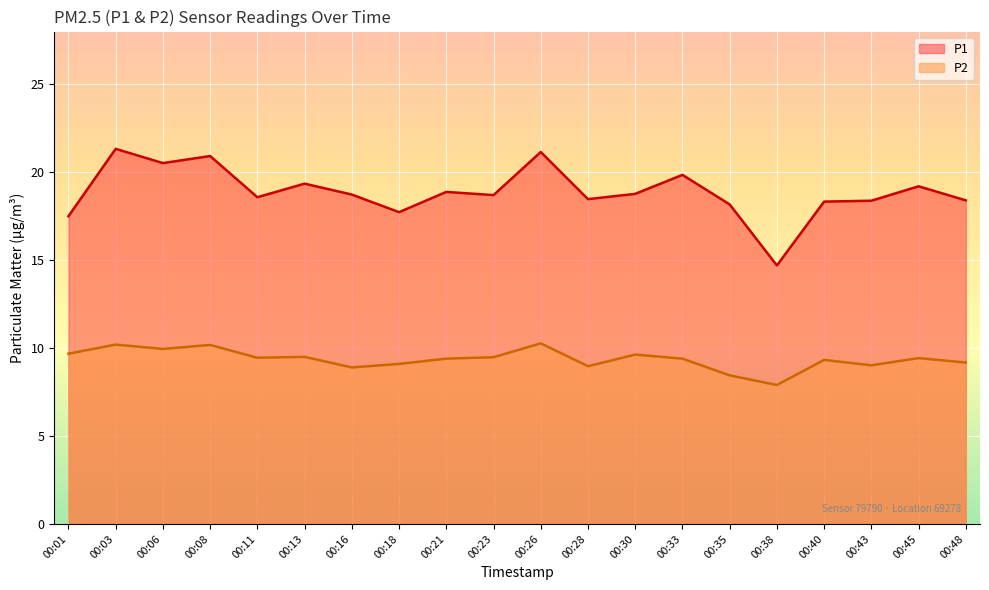

Reading left to right, what are all the values shown in this chart?

P1: 17.5	21.3	20.5	20.9	18.6	19.4	18.7	17.7	18.9	18.7	21.1	18.5	18.8	19.9	18.2	14.7	18.3	18.4	19.2	18.4
P2: 9.7	10.2	9.9	10.2	9.4	9.5	8.9	9.1	9.4	9.5	10.3	9.0	9.6	9.4	8.4	7.9	9.3	9.0	9.4	9.2